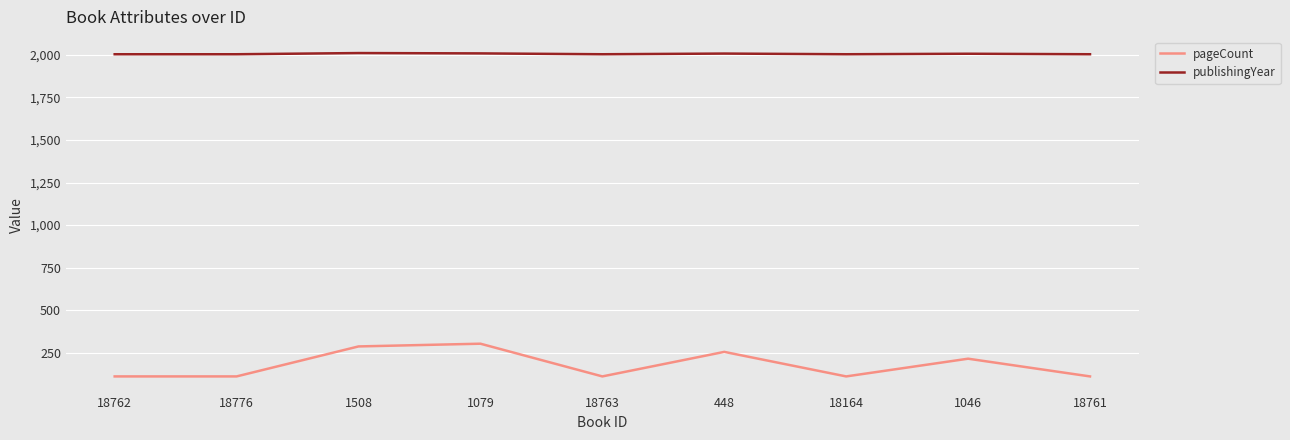

How many categories are shown in the chart?

9